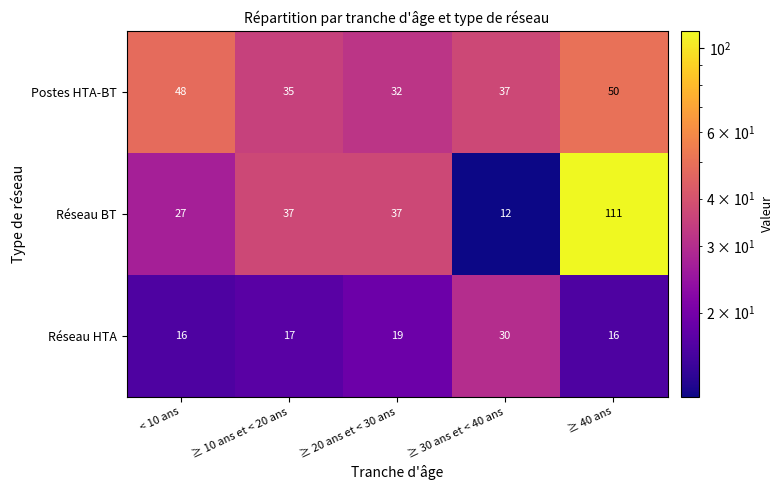

List the series in order of their peak value, lowest first.

Réseau HTA, Postes HTA-BT, Réseau BT